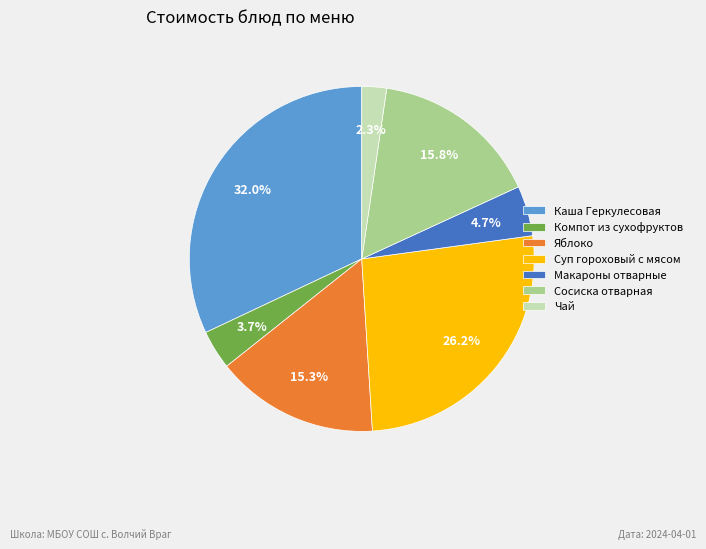

The Компот из сухофруктов slice represents 15% of the pie. True or false?

False